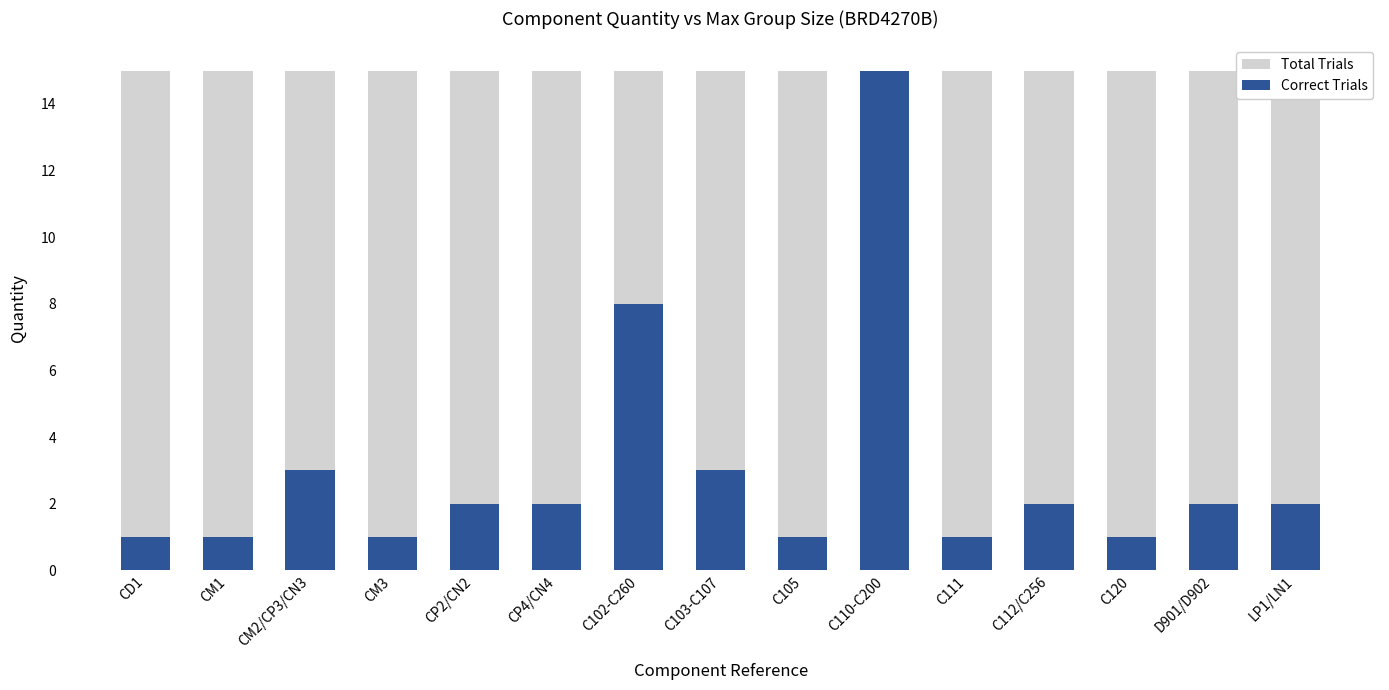

How many series are shown in this chart?

2